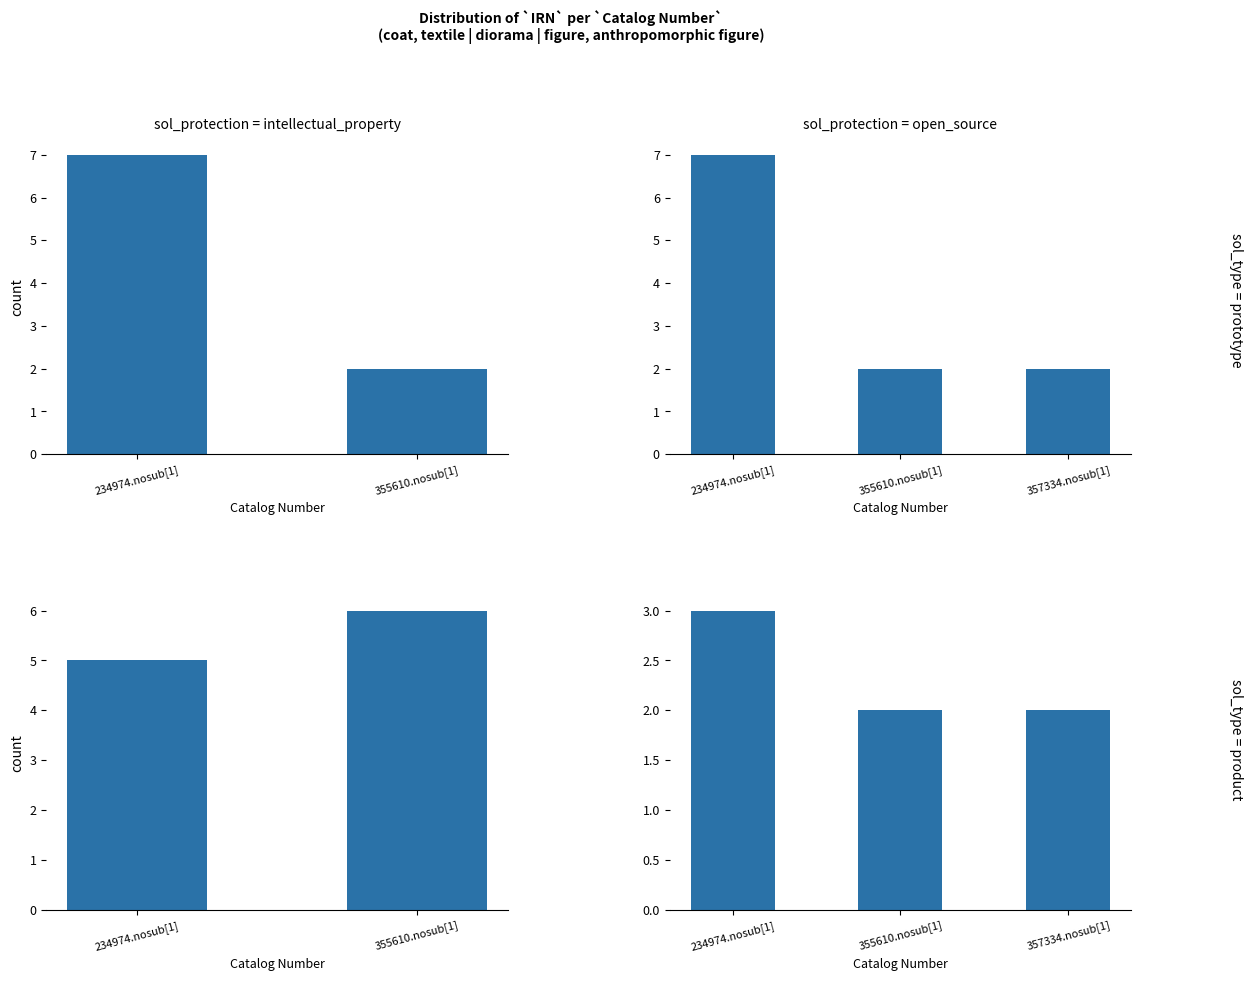

The chart shows a value of 3 at 357334.nosub[1]. True or false?

False